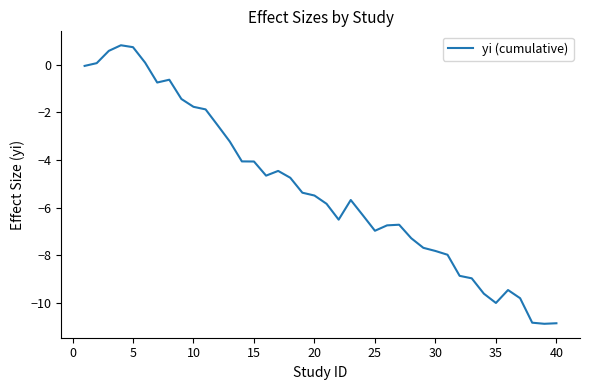

What is the difference between the maximum and minimum values?

11.7